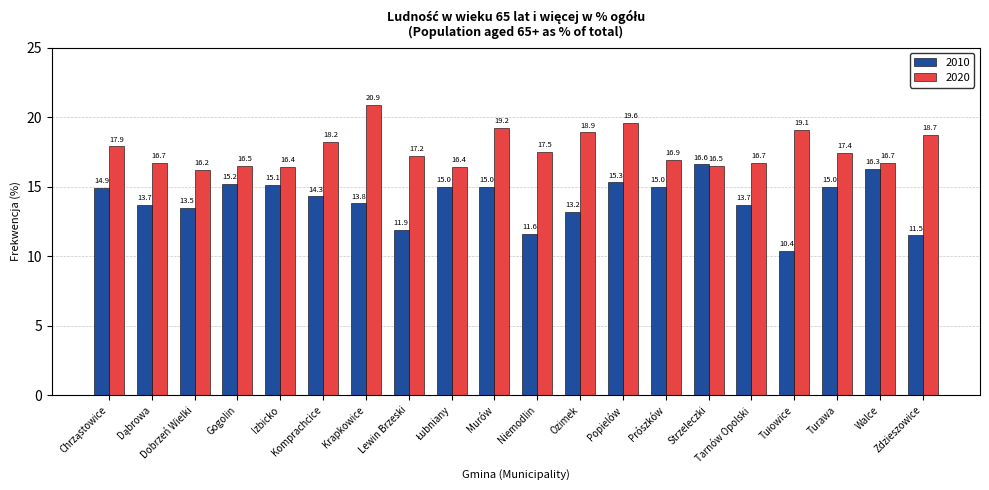

How many bars are there in each group?

2